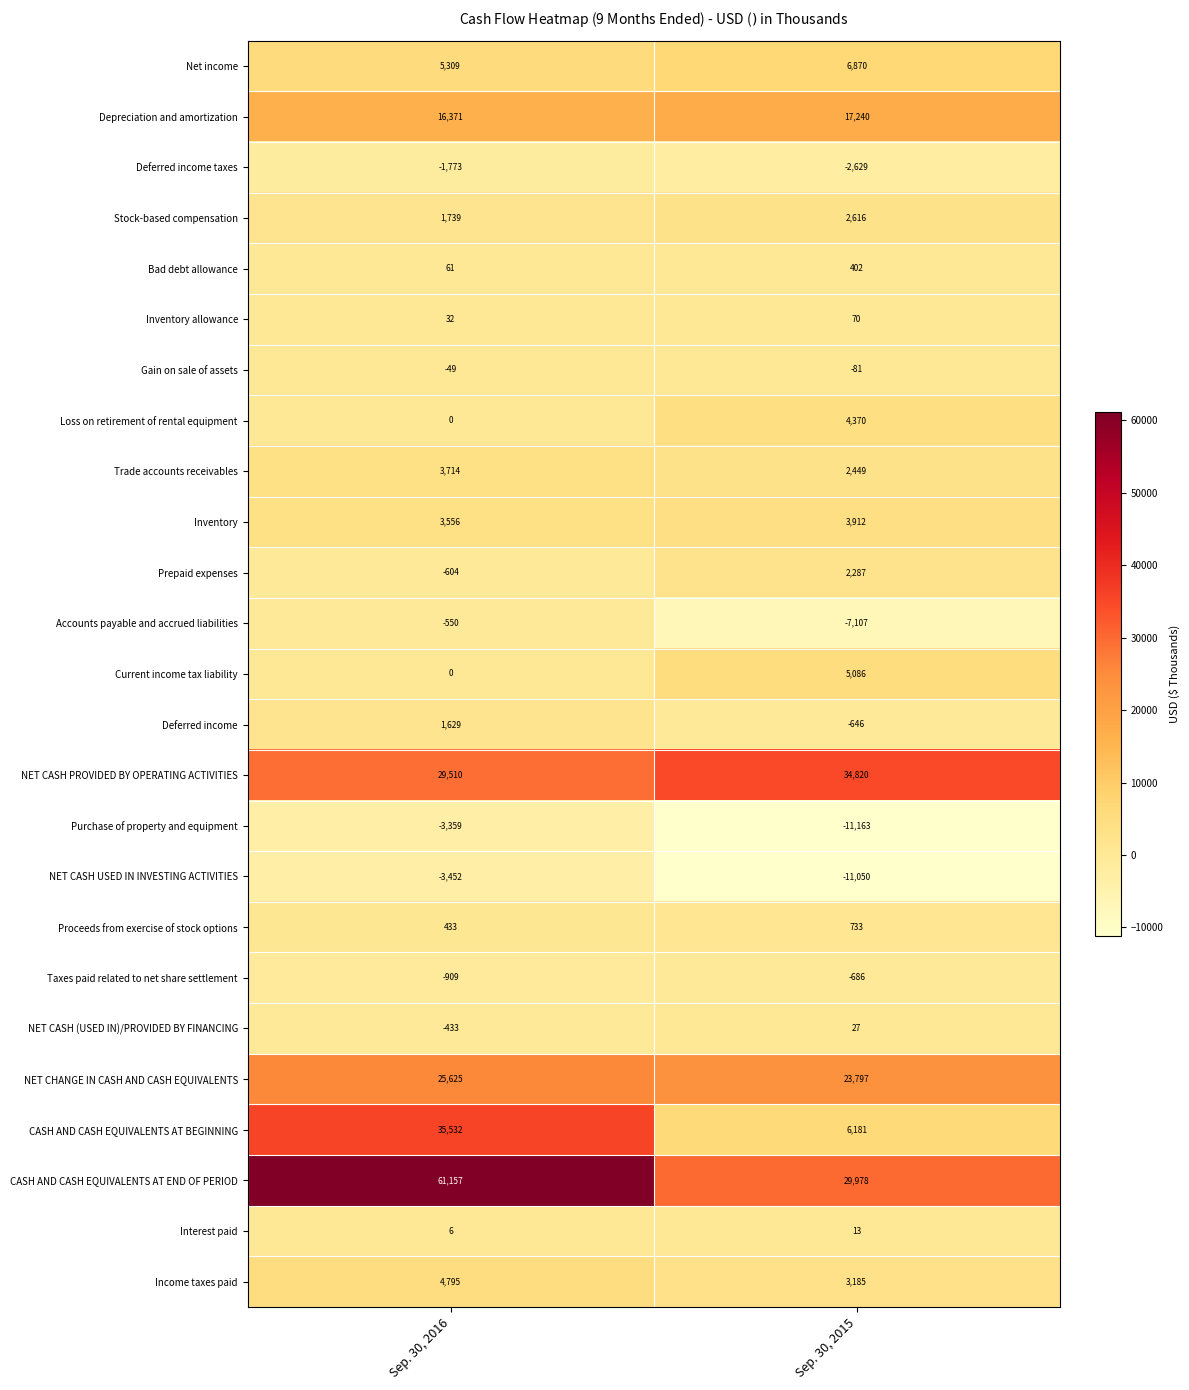

What is the difference between the maximum and minimum values in the Purchase of property and equipment series?

7804